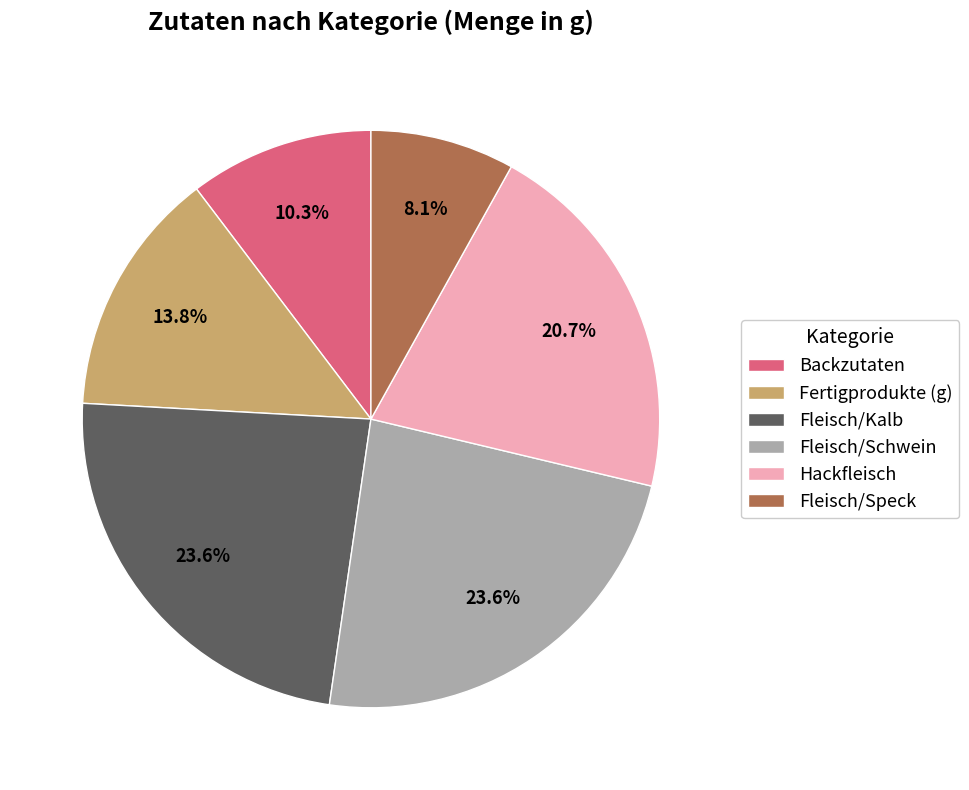

Does Fertigprodukte (g) represent more than half of the total?

No